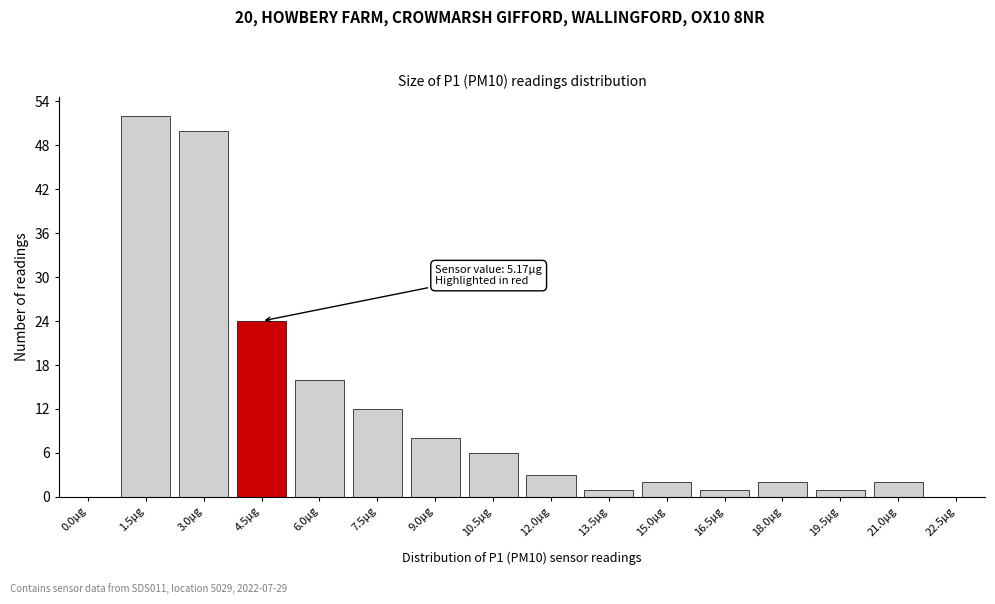

Reading left to right, transcribe all the data shown in this chart.

0.0μg=0	1.5μg=52	3.0μg=50	4.5μg=24	6.0μg=16	7.5μg=12	9.0μg=8	10.5μg=6	12.0μg=3	13.5μg=1	15.0μg=2	16.5μg=1	18.0μg=2	19.5μg=1	21.0μg=2	22.5μg=0